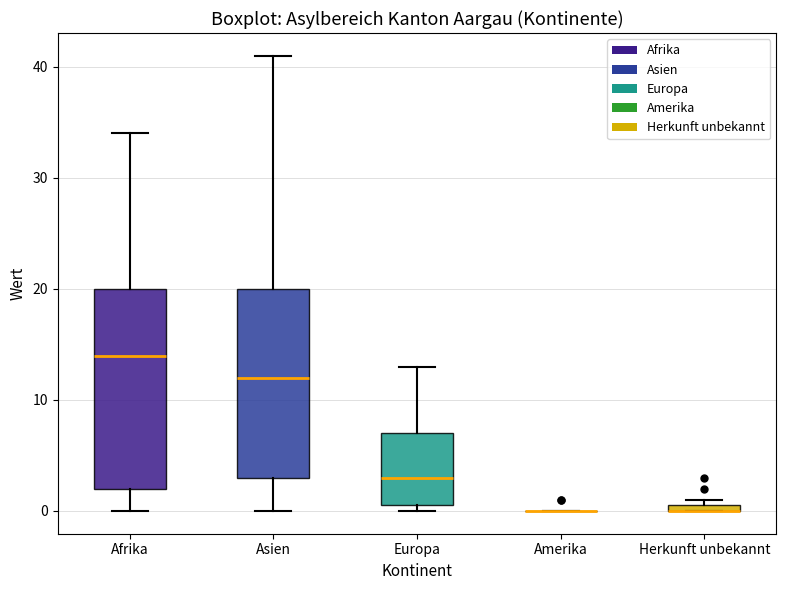

Comparing the boxes themselves (not the whiskers), which one is the tallest?

Afrika